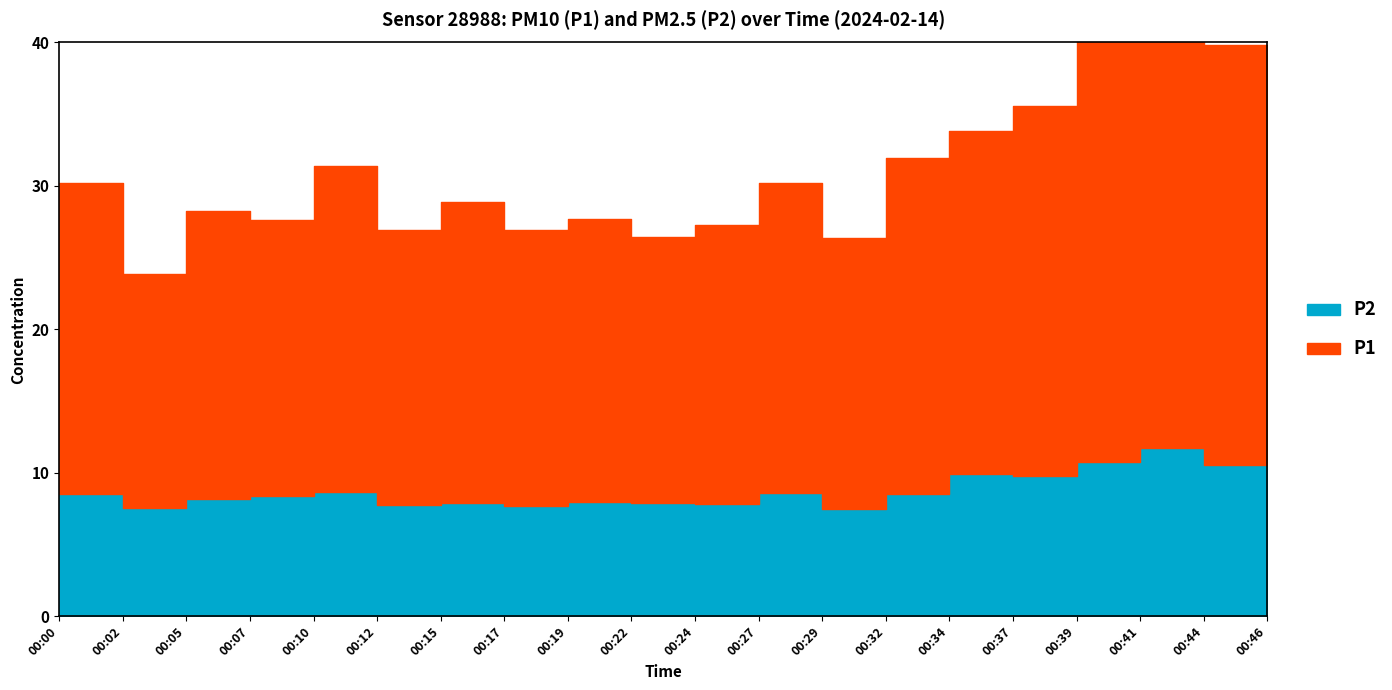

True or false: P2 and P1 intersect in this chart.

False